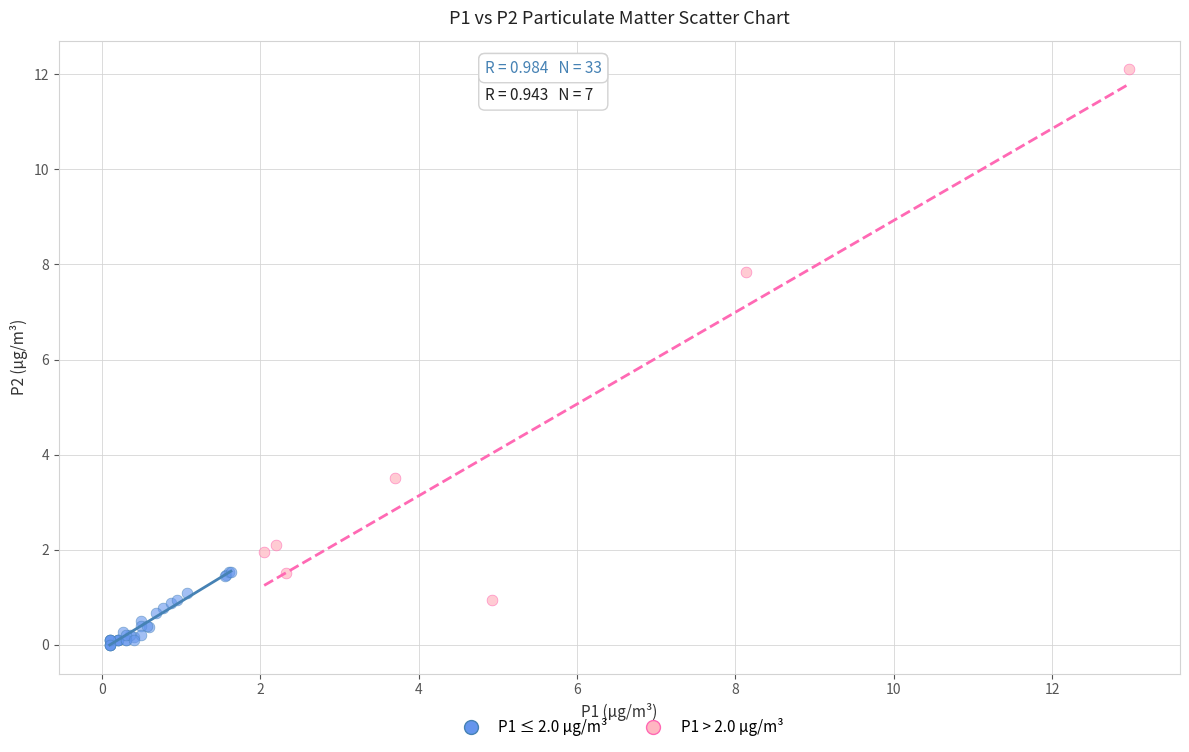

Which series contains the highest Y value?

P1 > 2.0 μg/m³